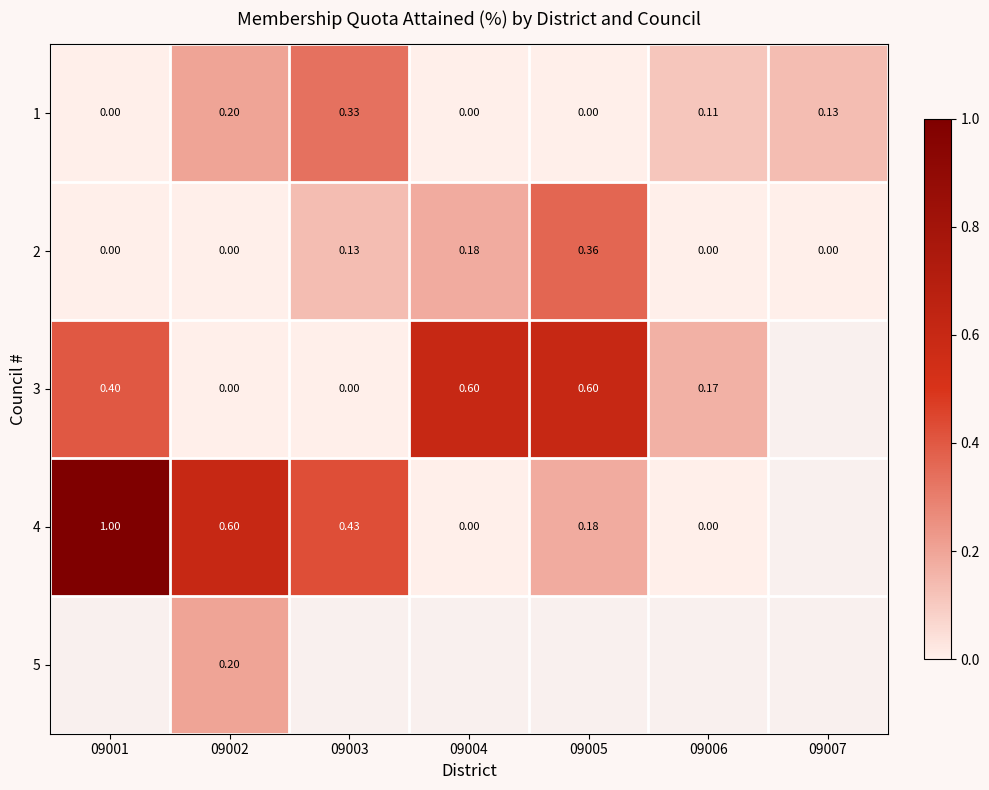

At which category does the chart reach its peak across all series?

09001